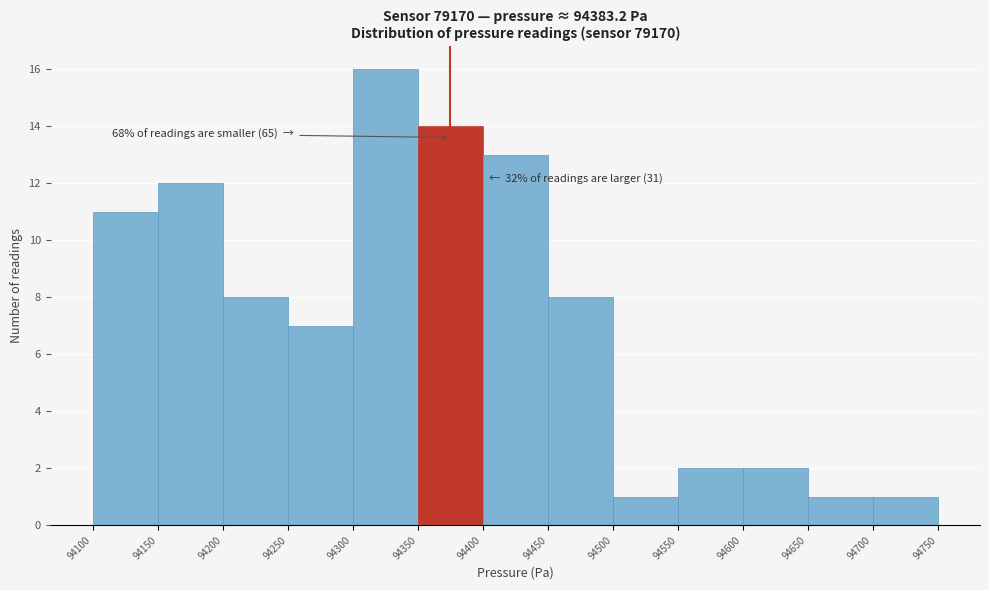

Over which range of the x-axis is the bar tallest?

94300 to 94350